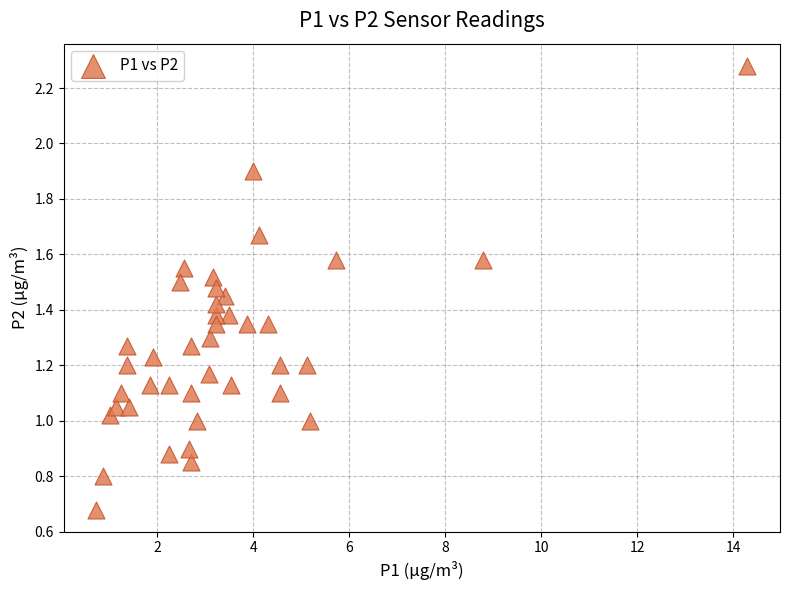

What is the range of X values (max minus min)?

13.6